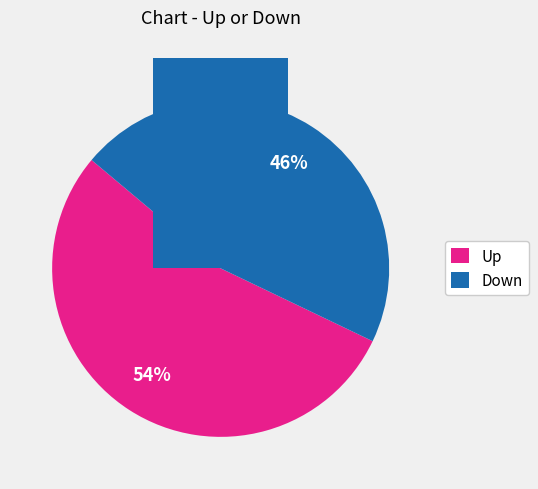

Which category has the biggest portion of the pie?

up